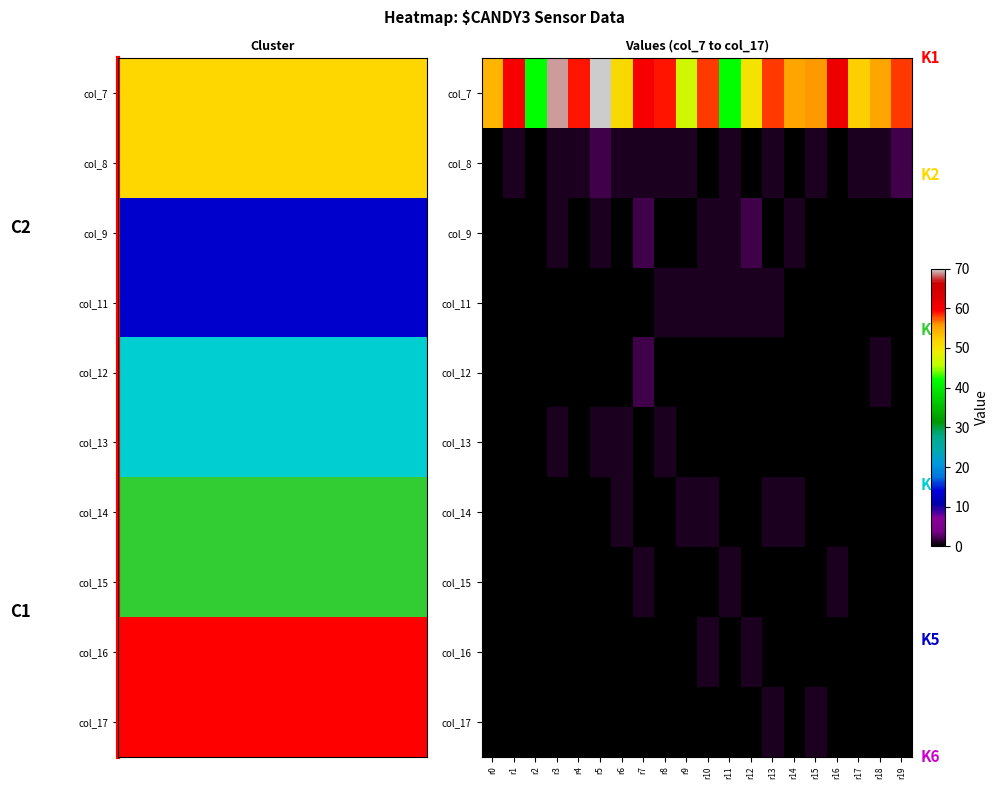

Which category has the lowest value in the col_15 series?

r0